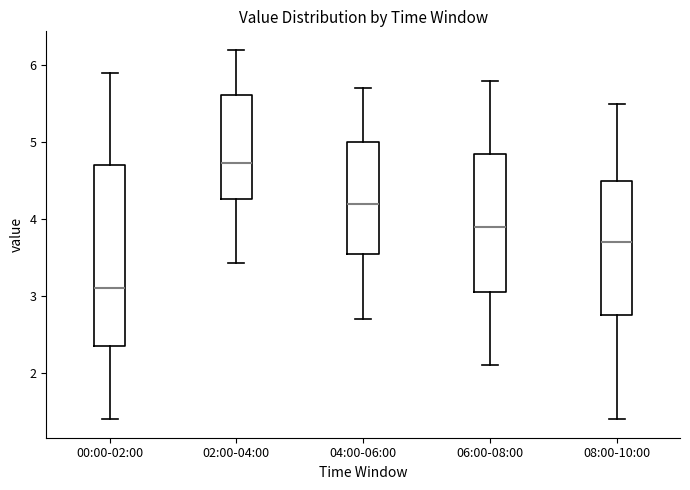

Reading left to right, transcribe this box plot: for each box, give where its median line is, the range the box spans, and where its two whiskers end, as read against the y-axis. The values are not printed on the chart, so give them approximately, as read against the axis.

00:00-02:00: median 3.1, box 2.4 to 4.7, whiskers 1.4 to 5.9
02:00-04:00: median 4.7, box 4.3 to 5.6, whiskers 3.4 to 6.2
04:00-06:00: median 4.2, box 3.6 to 5.0, whiskers 2.7 to 5.7
06:00-08:00: median 3.9, box 3.1 to 4.9, whiskers 2.1 to 5.8
08:00-10:00: median 3.7, box 2.8 to 4.5, whiskers 1.4 to 5.5